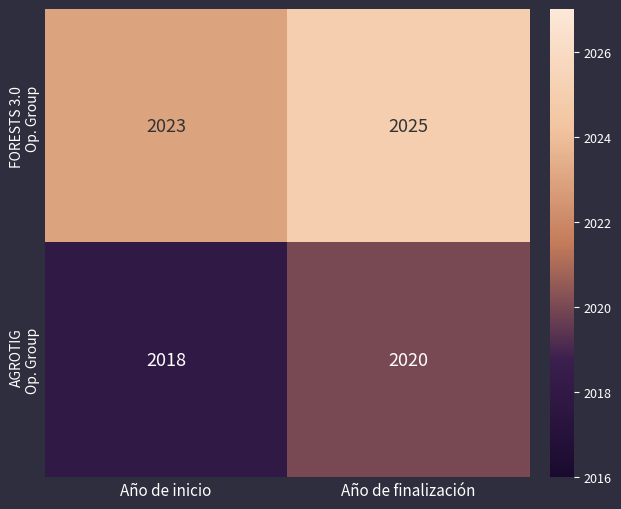

What is the difference between the highest and lowest values at Año de inicio?

5